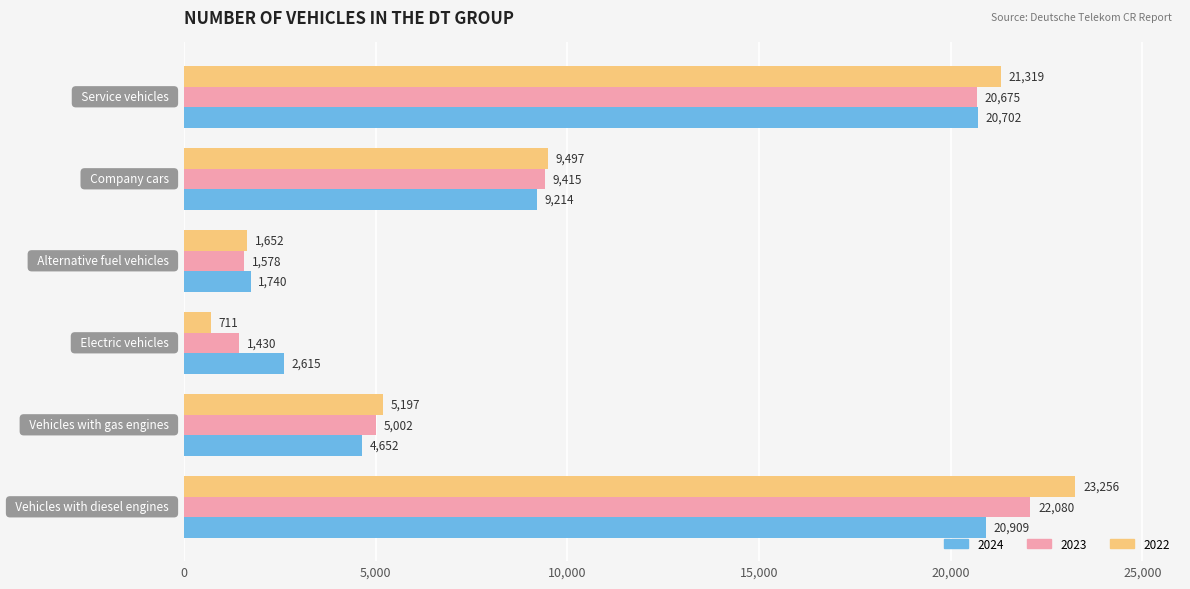

What is the maximum value shown in the chart?

23256